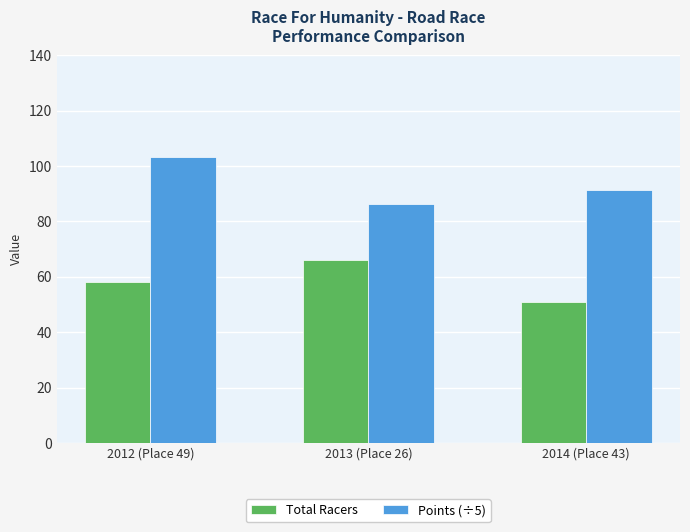

Is it true that Total Racers equals 58.0 at 2012 (Place 49)?

True